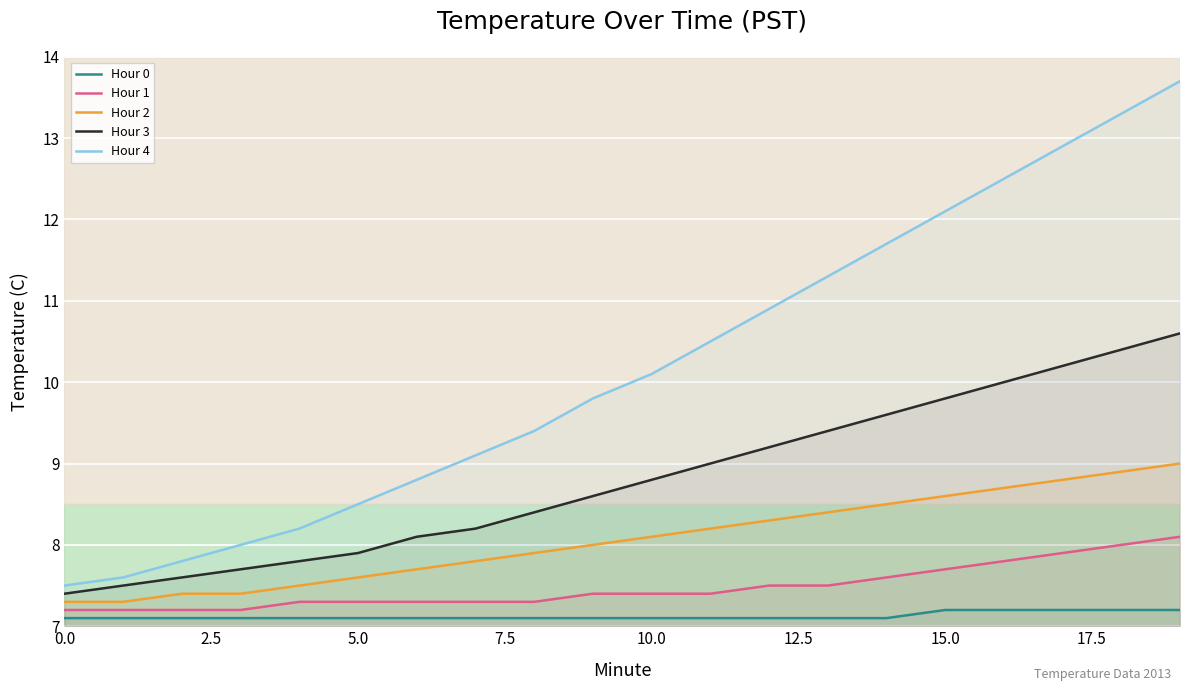

What is the spread (max minus min) of values at 18?

6.1